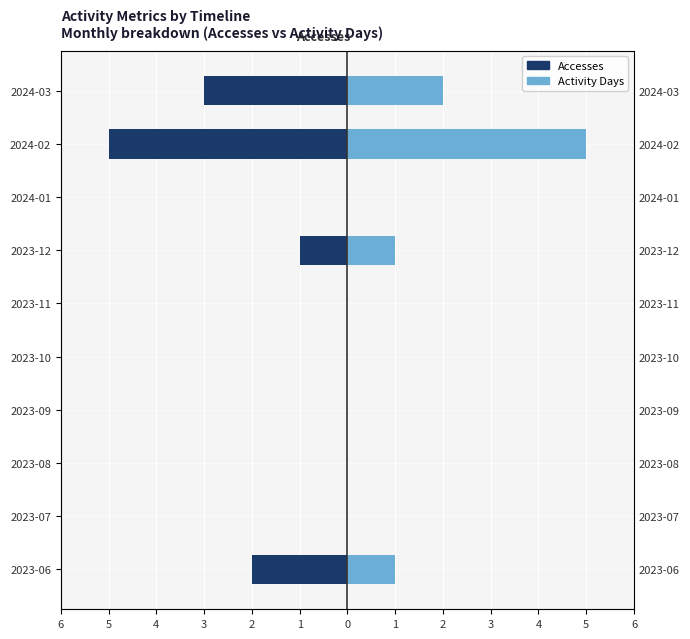

Is it true that Activity Days equals 2 at 2023-06?

False